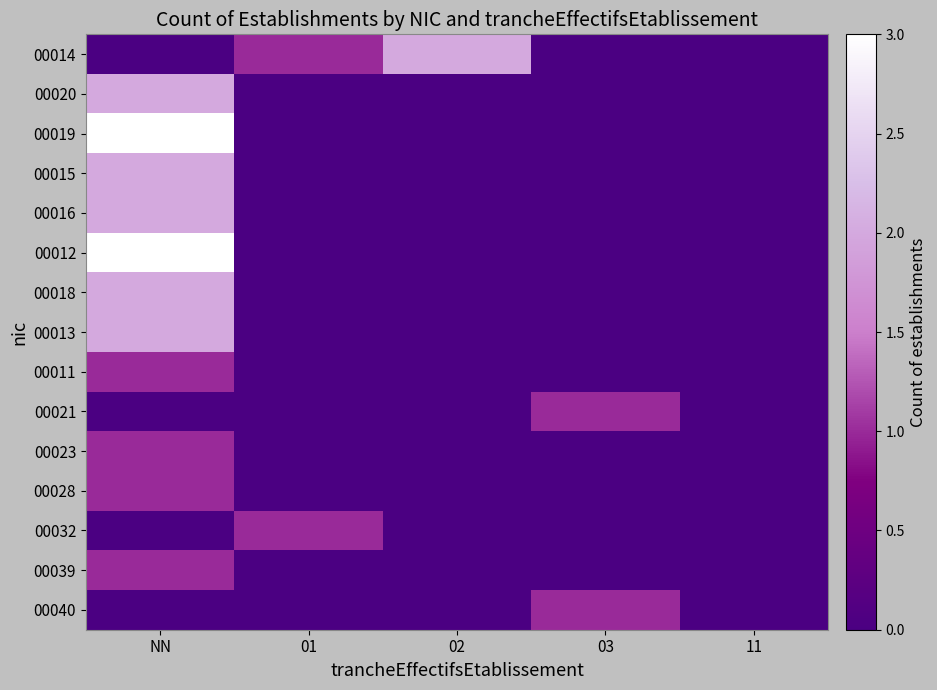

Which has a higher value, 02 or 03?

02